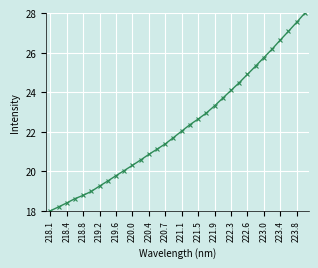

What is the greatest value displayed?

28.0